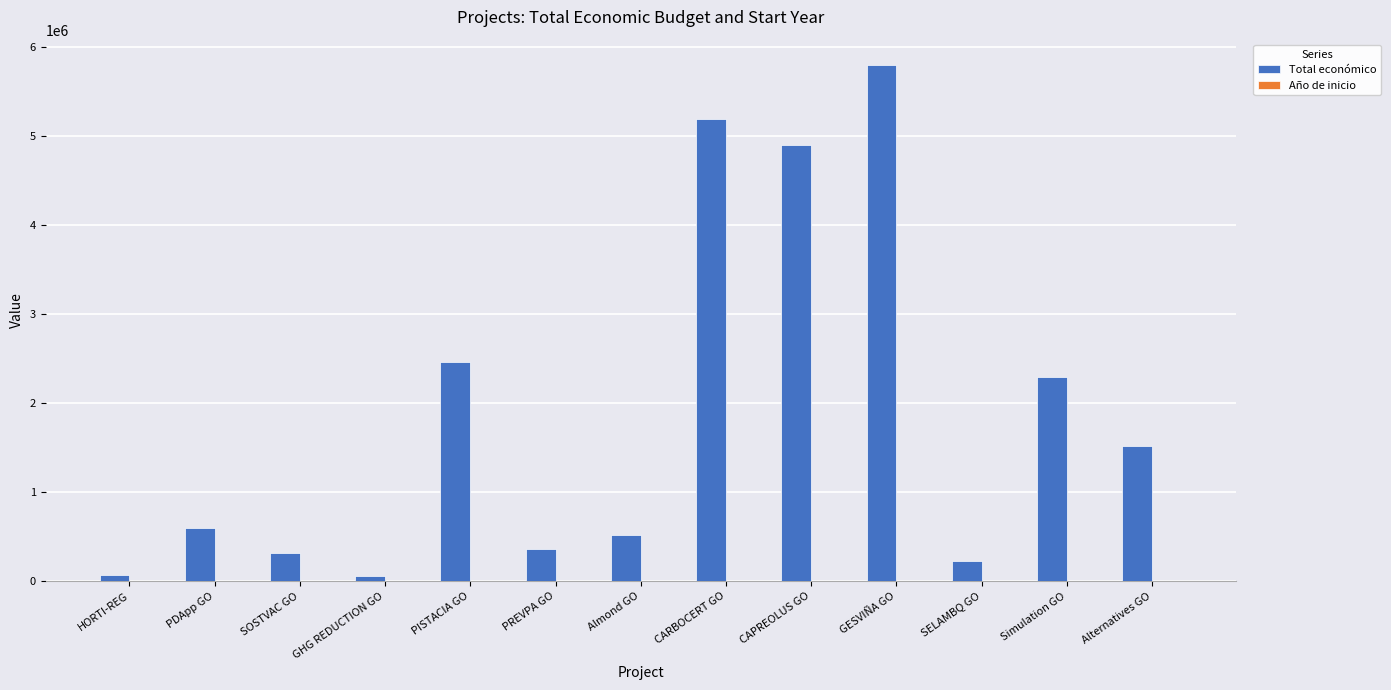

What is the maximum value for Total económico?

5792221